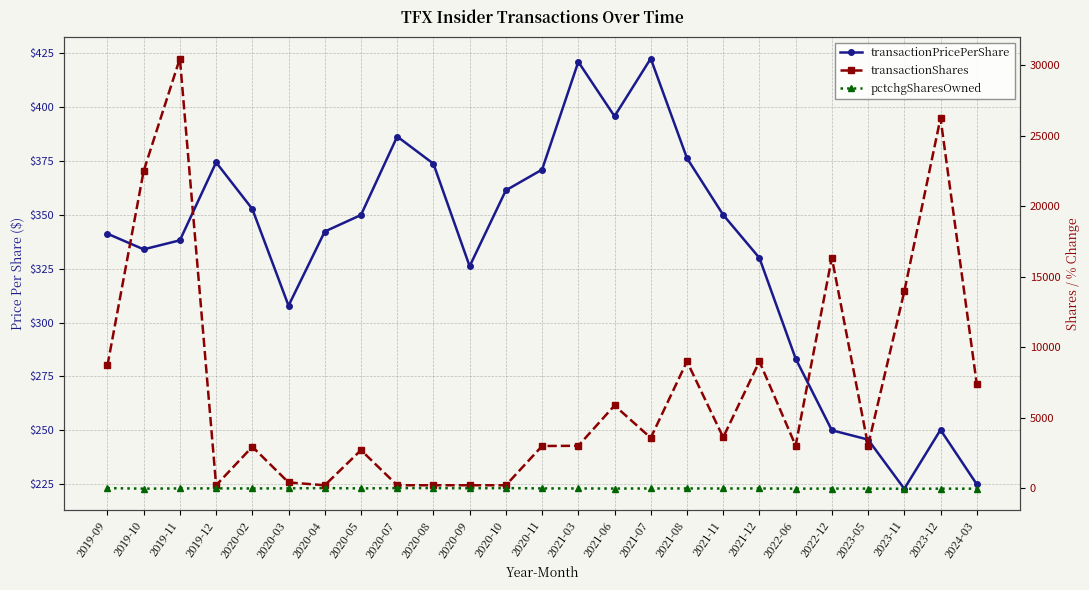

What is the minimum value shown in the chart?

-49.0